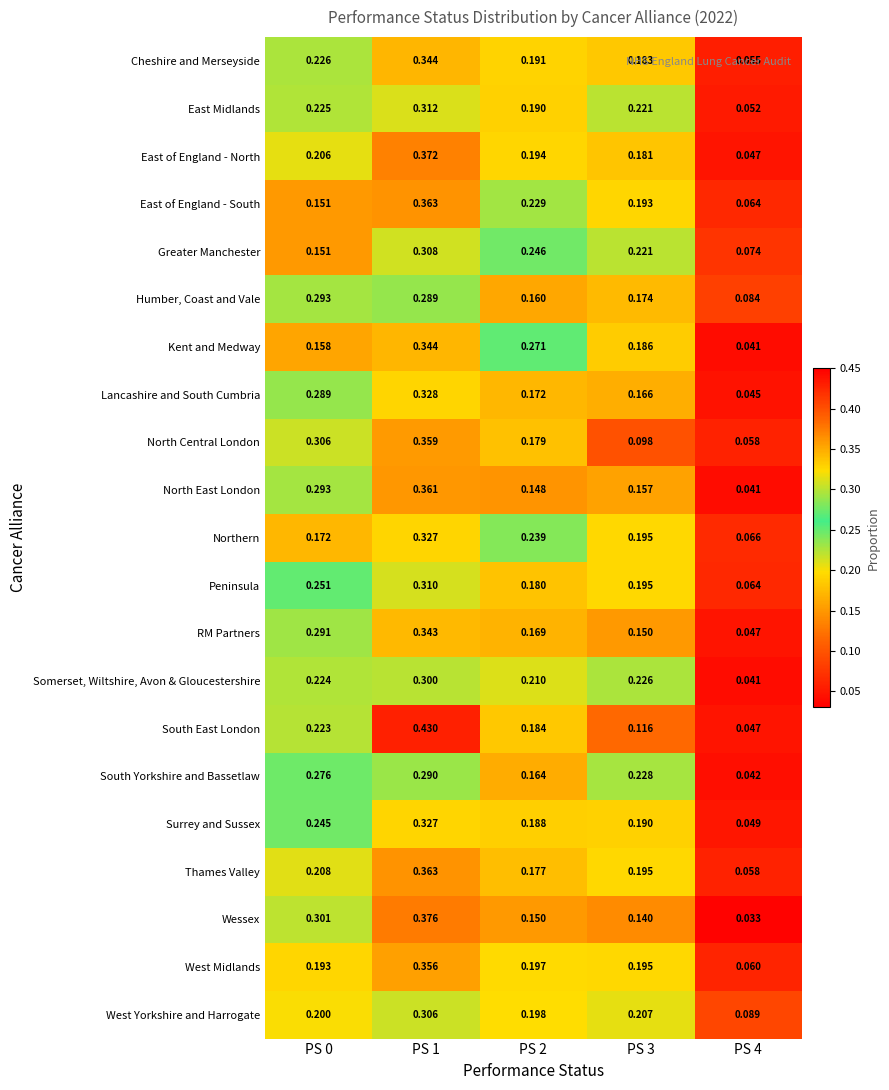

Is the value of East of England - North at PS 4 greater than the value of Thames Valley at PS 2?

No